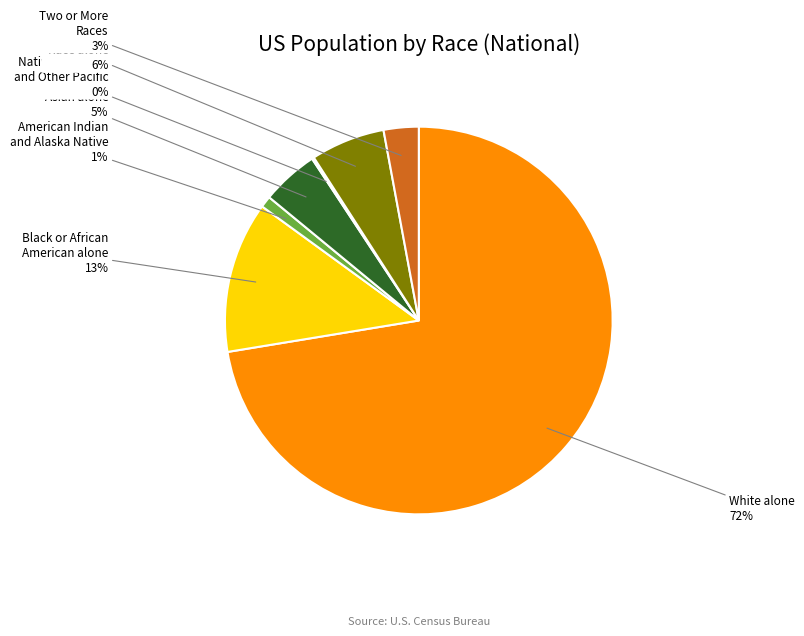

Is there a majority slice in this chart?

Yes